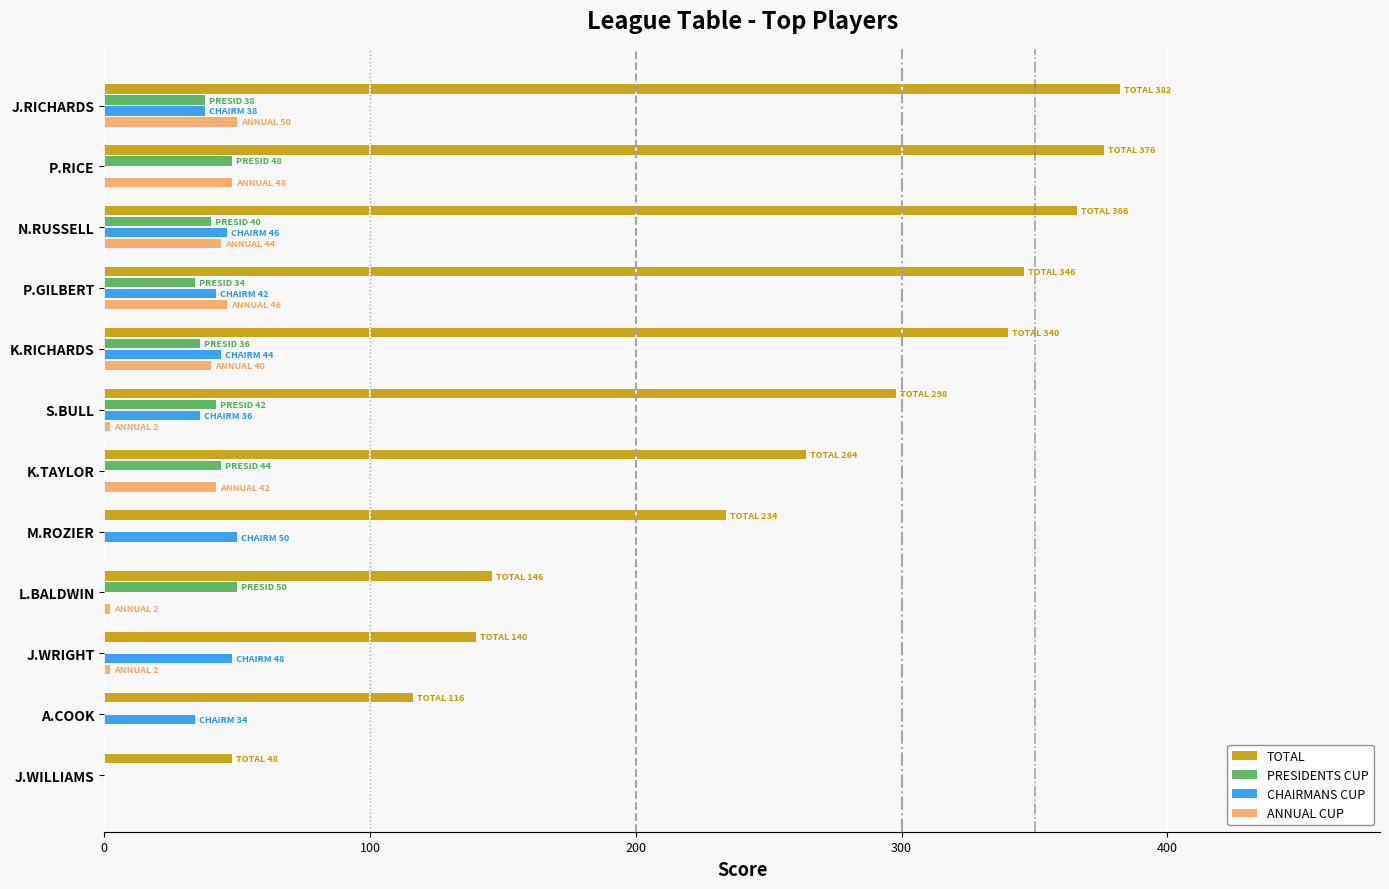

How many categories are shown in the chart?

12